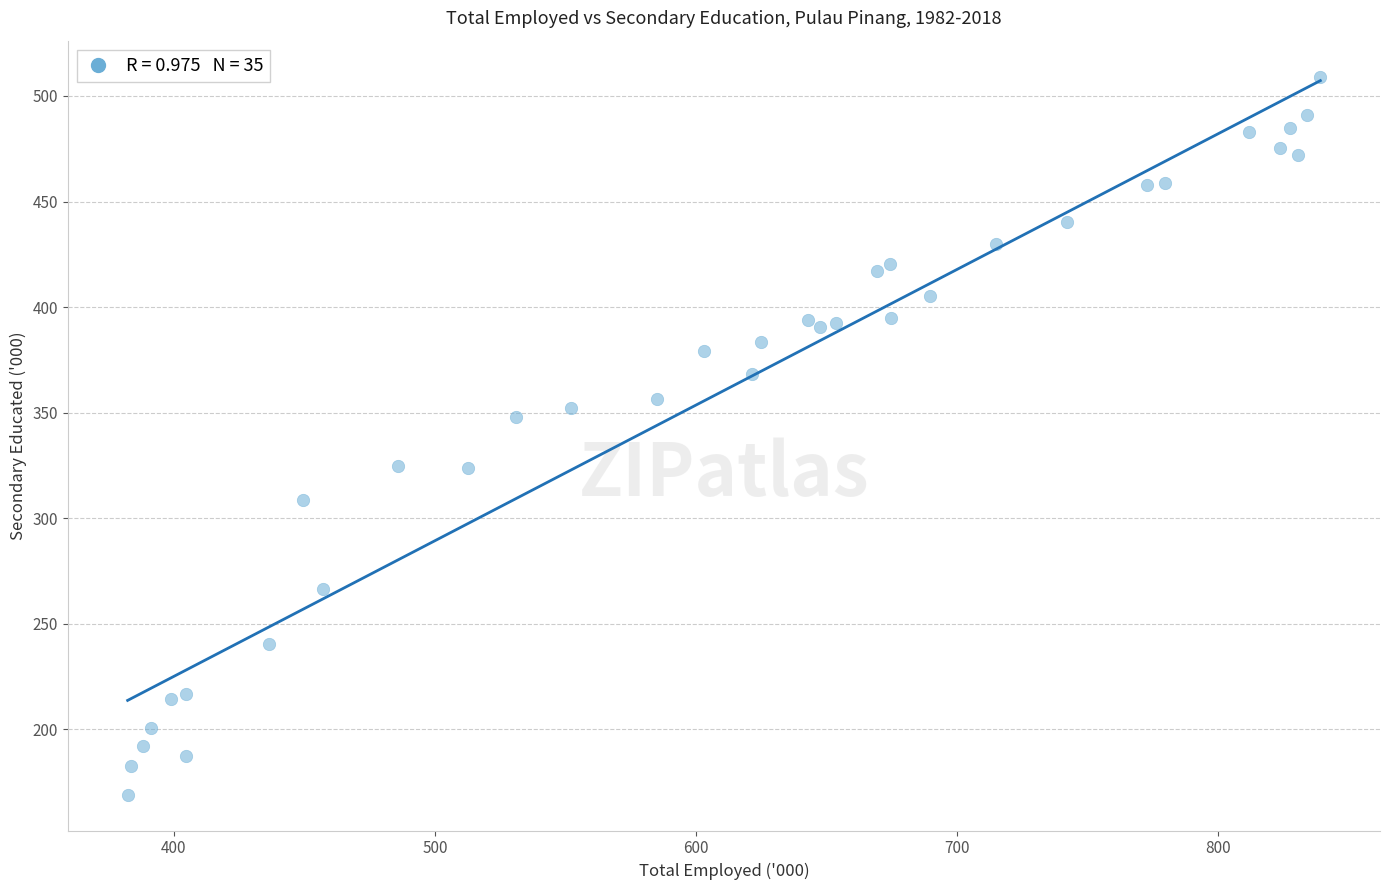

What Y value in the scatter plot is closest to 339?

347.7